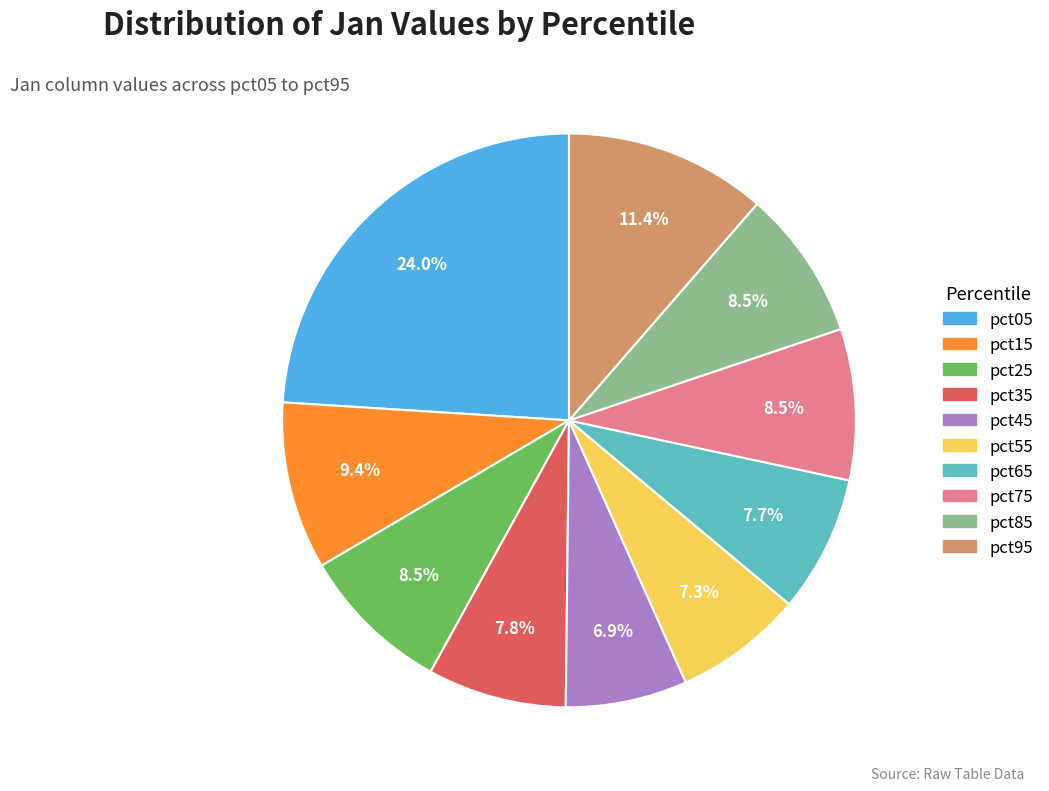

Does pct85 represent more than half of the total?

No